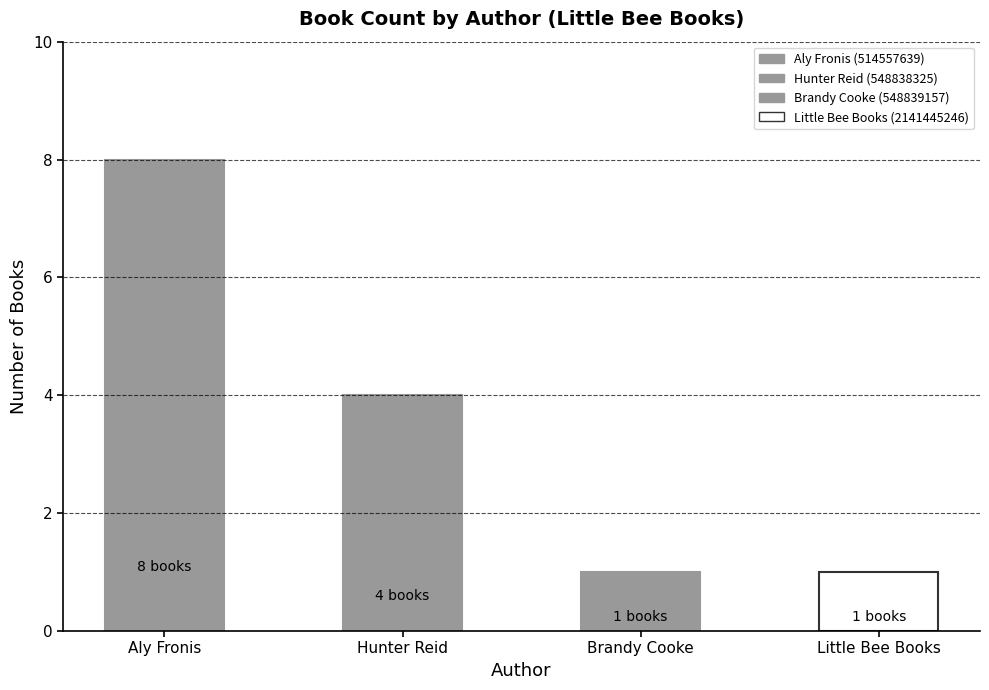

Reading left to right, what are all the values shown in this chart?

8	4	1	1